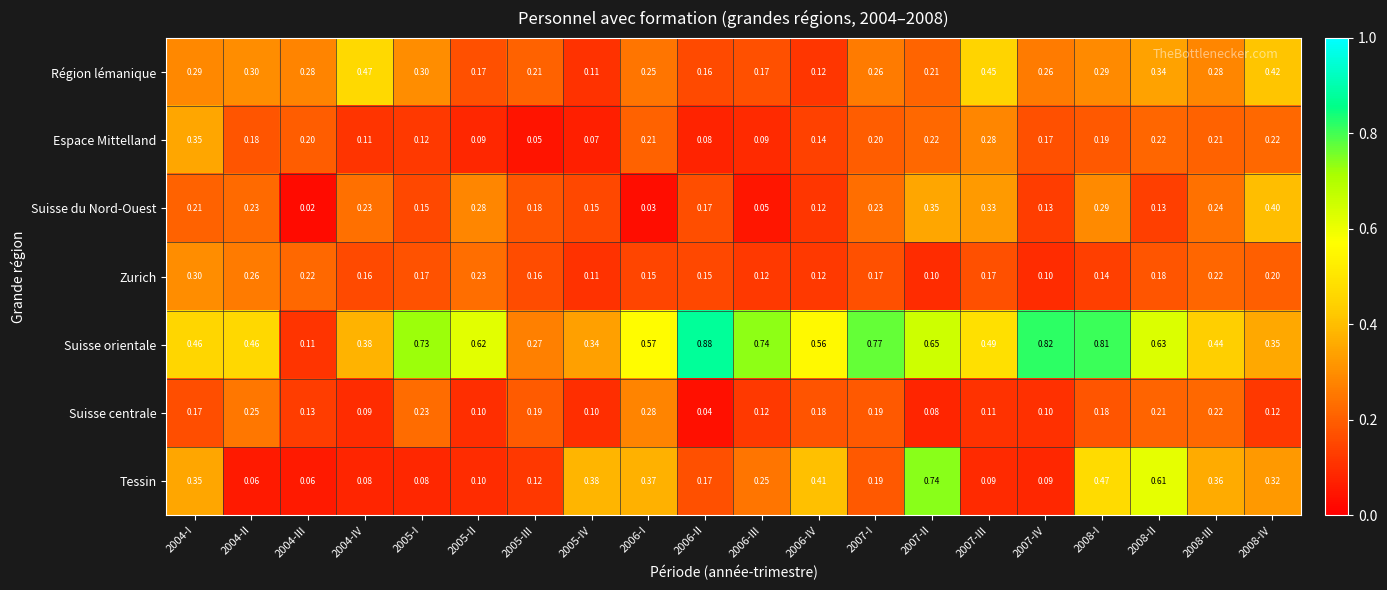

Which series has the widest spread of values?

Suisse orientale